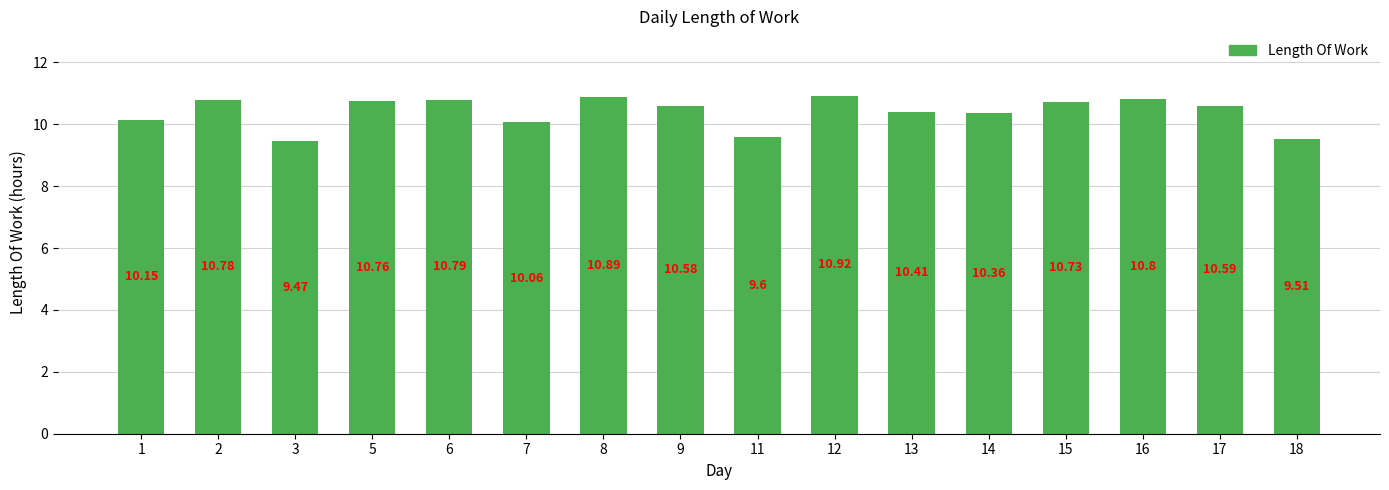

What is the value of the 8th bar from the left?

10.6